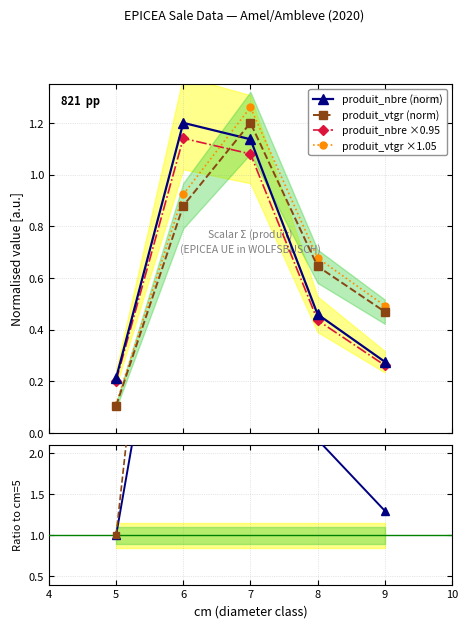

True or false: Ratio vtgr and Ratio nbre cross at least once.

False